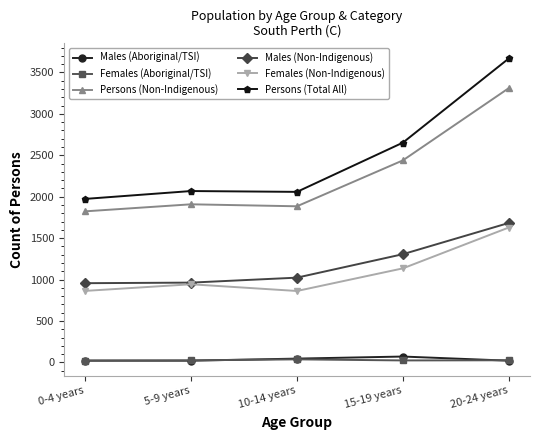

The value of Persons (Non-Indigenous) at 20-24 years is 5254. True or false?

False